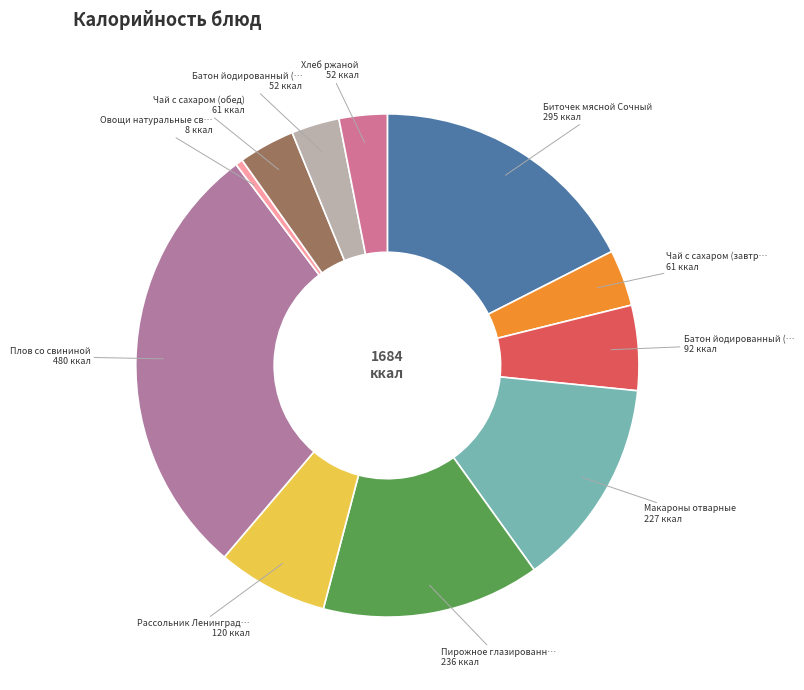

Count the number of slices in the pie.

11